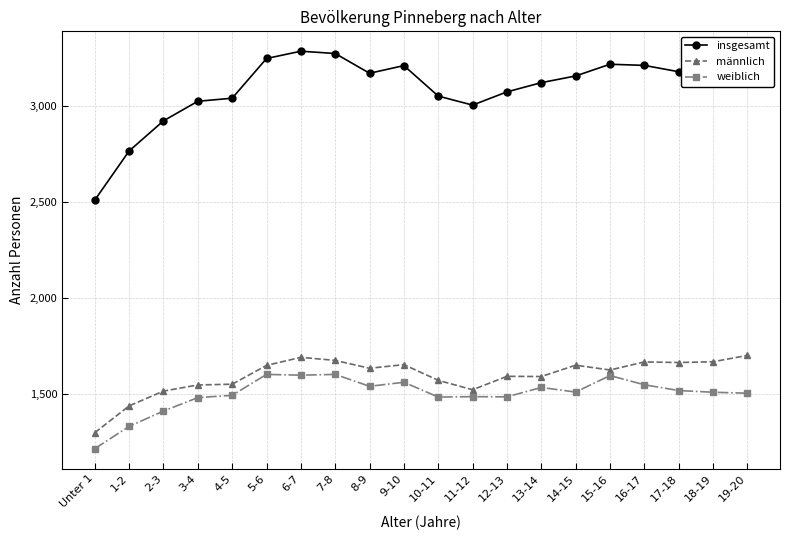

What is the sum of all männlich values?

31862